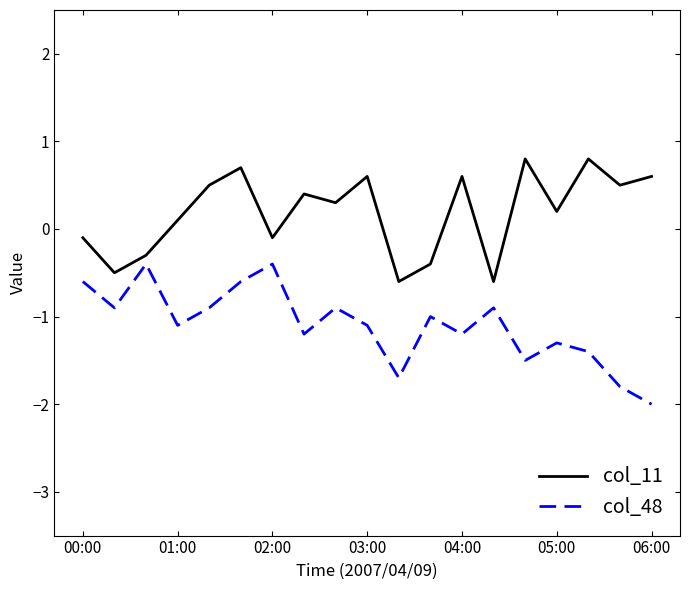

List the series in order of their overall mean, lowest first.

col_48, col_11